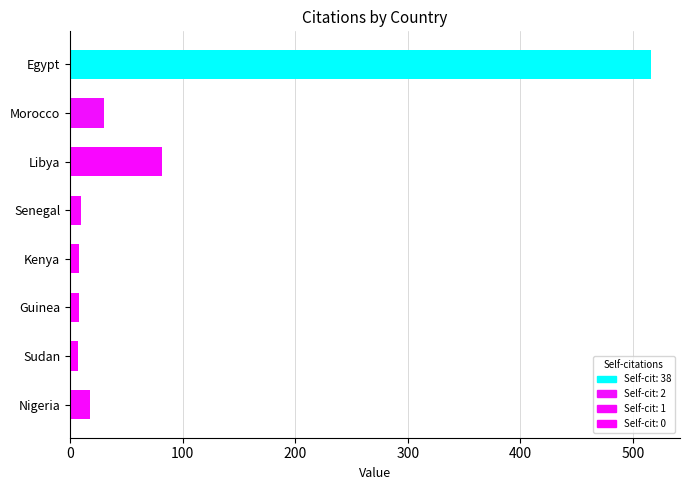

Between Morocco and Kenya, which is larger?

Morocco